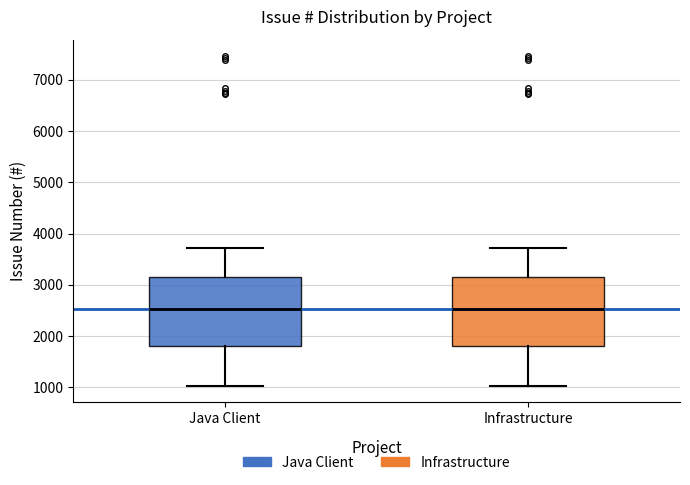

Reading left to right, read every box against the y-axis: the position of its median line, the range the box covers, and the ends of its whiskers. The values are not printed on the chart, so give them approximately, as read against the axis.

Java Client: median 2500, box 1800 to 3100, whiskers 1000 to 3700
Infrastructure: median 2500, box 1800 to 3100, whiskers 1000 to 3700